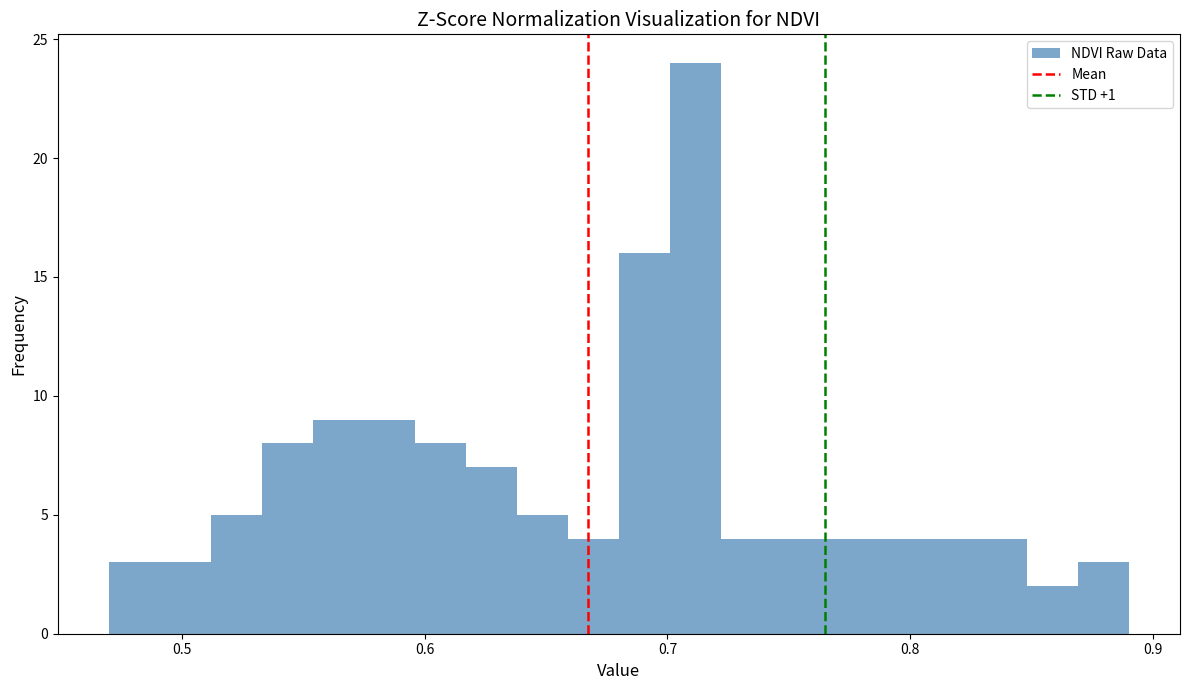

Around what value on the x-axis is the tallest bar? Give the approximate position of its centre, as read against the axis.

0.71